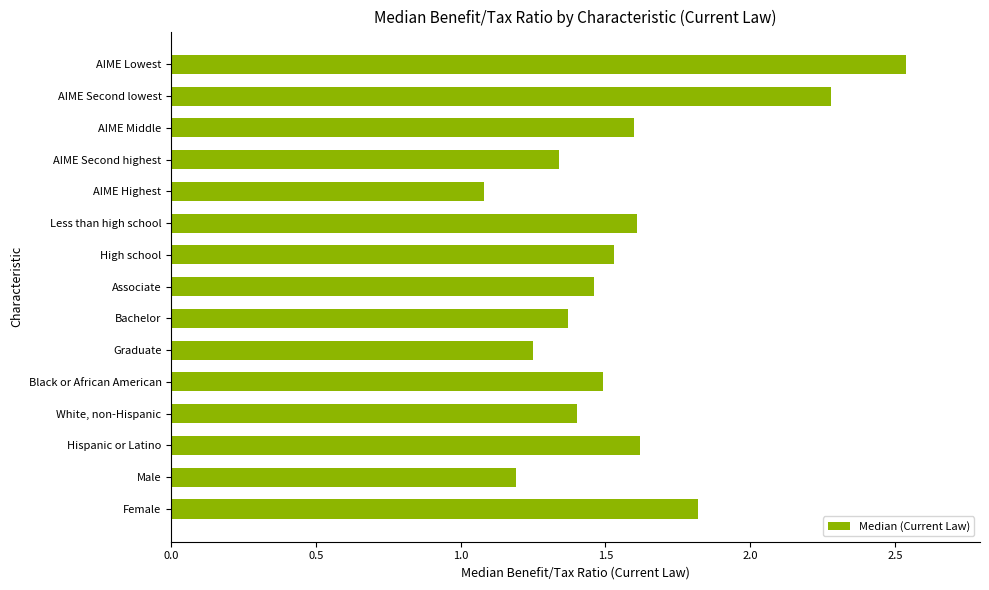

Approximately how many times larger is the value at Bachelor compared to Hispanic or Latino?

0.8